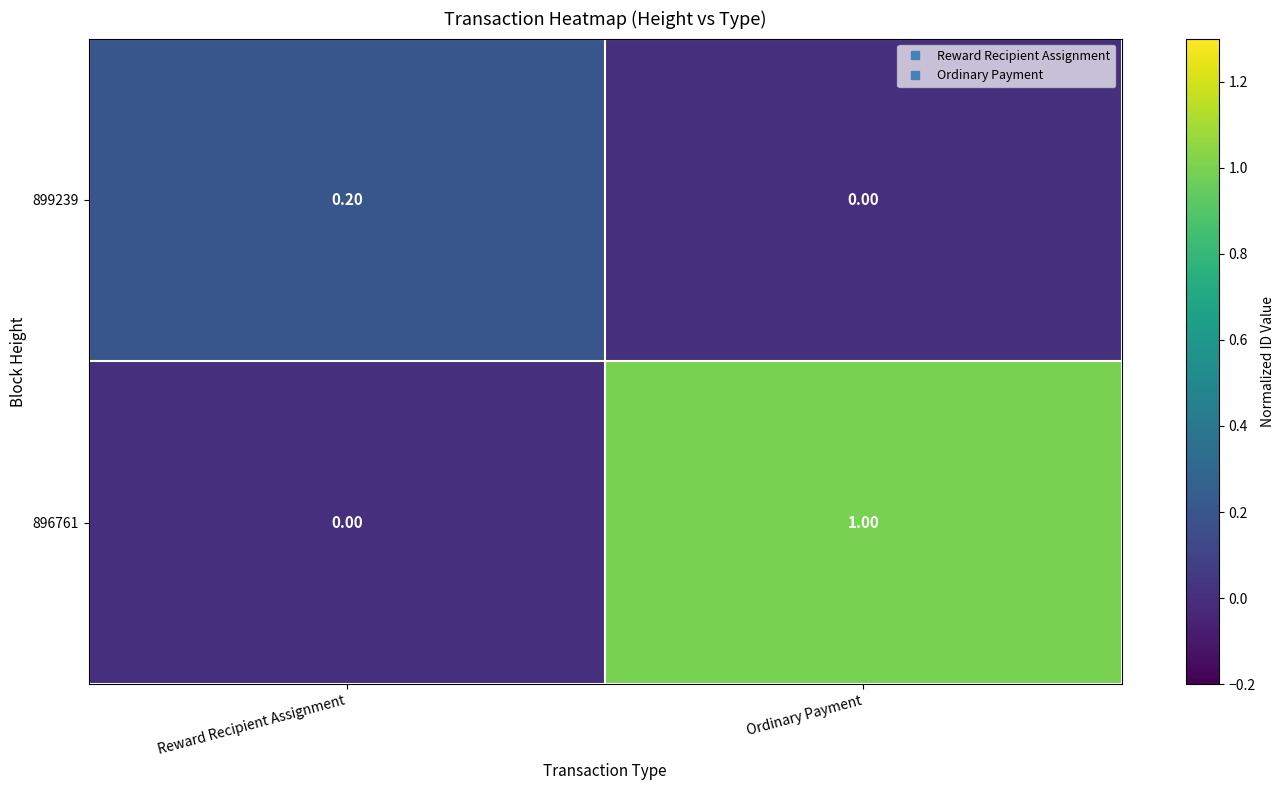

How many series are shown in this chart?

2